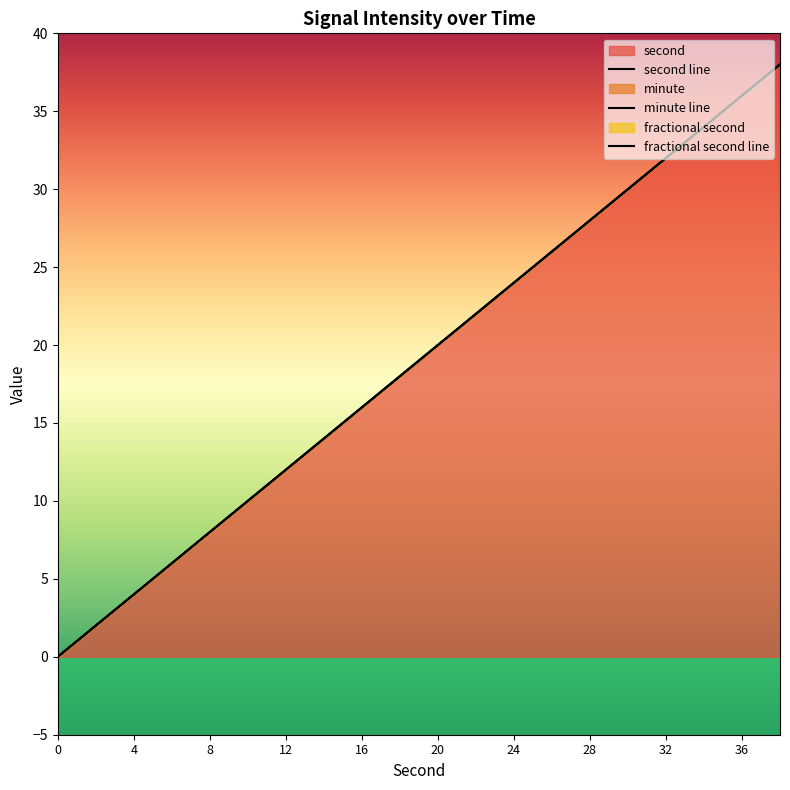

Reading left to right, extract all data points from this chart.

second: 0	2	4	6	8	10	12	14	16	18	20	22	24	26	28	30	32	34	36	38
minute: 0	0	0	0	0	0	0	0	0	0	0	0	0	0	0	0	0	0	0	0
fractional second: 0	0	0	0	0	0	0	0	0	0	0	0	0	0	0	0	0	0	0	0